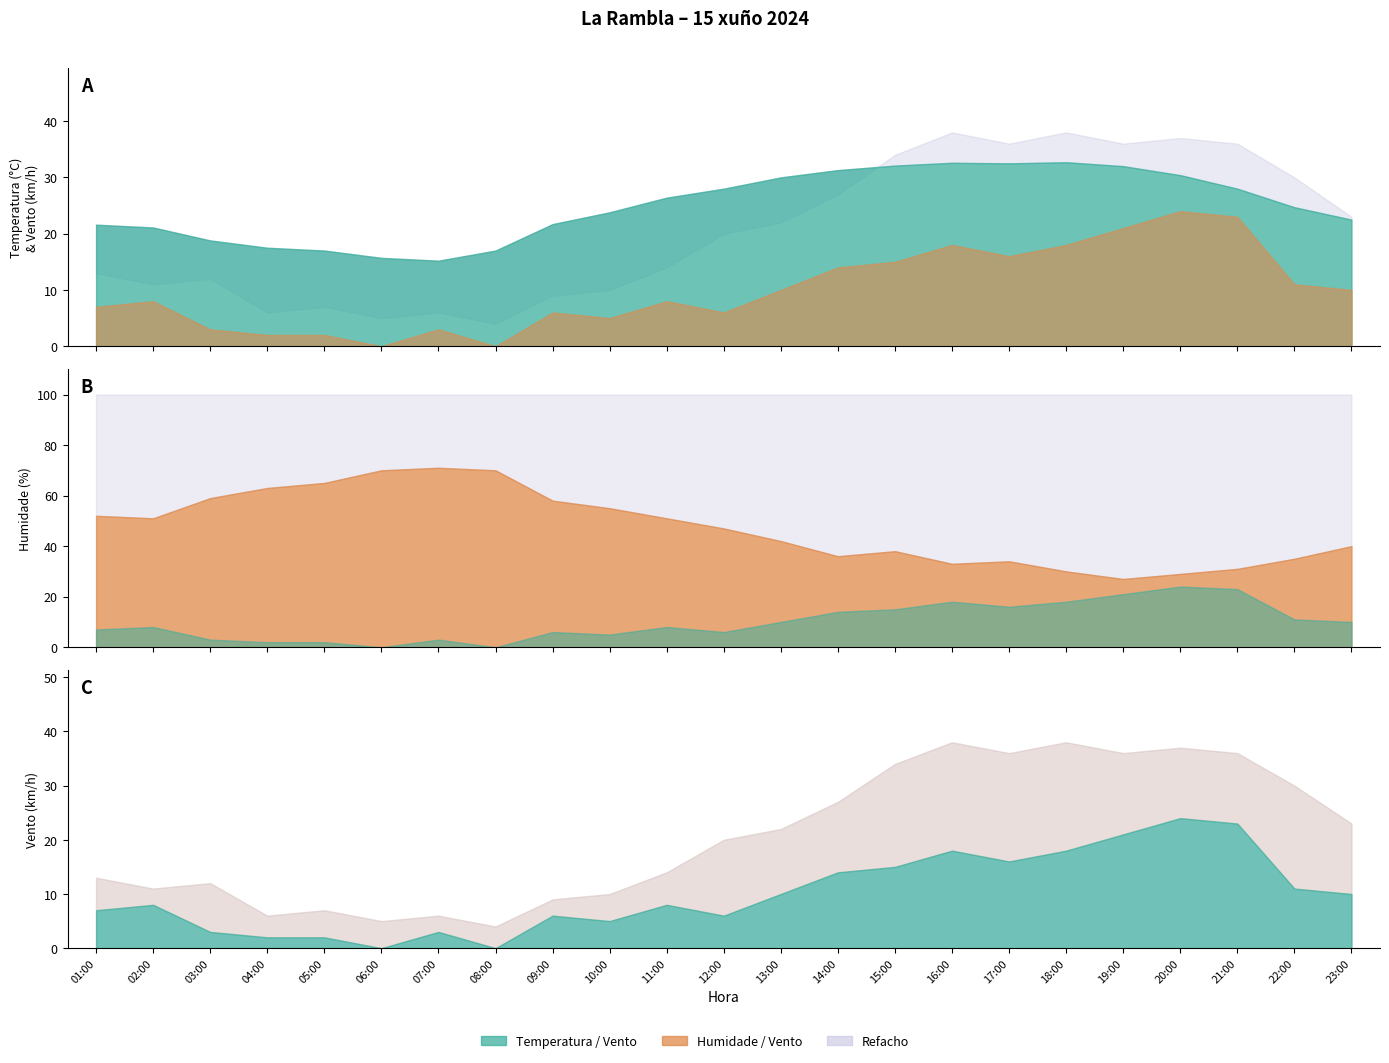

At which label does Refacho (km/h) first exceed 20?

13:00